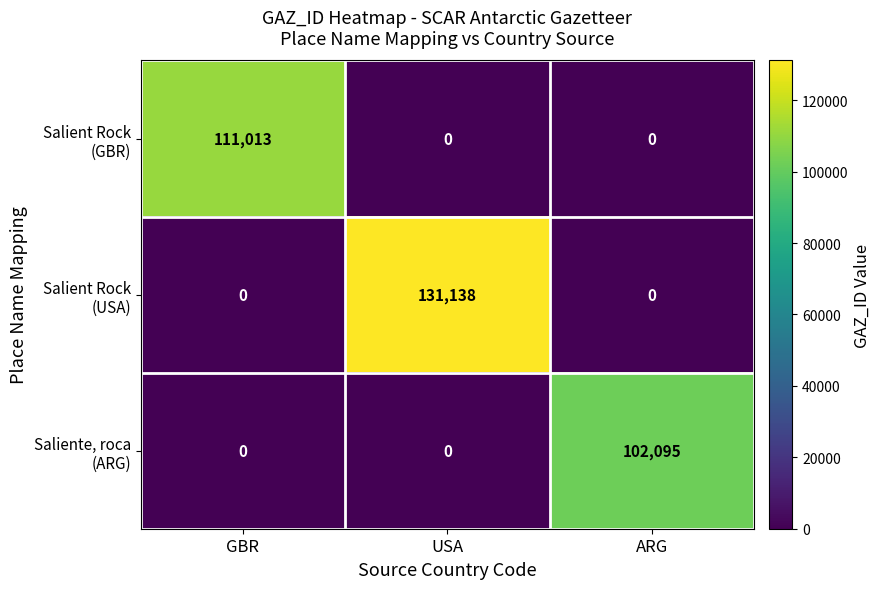

What is the total value across all series at GBR?

111013